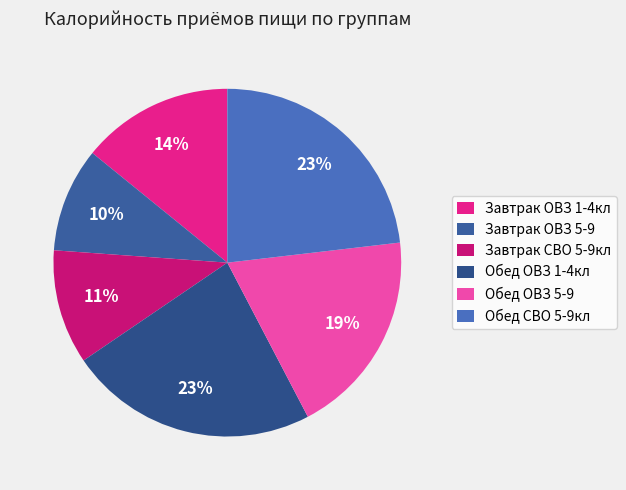

How many slices are in this pie chart?

6